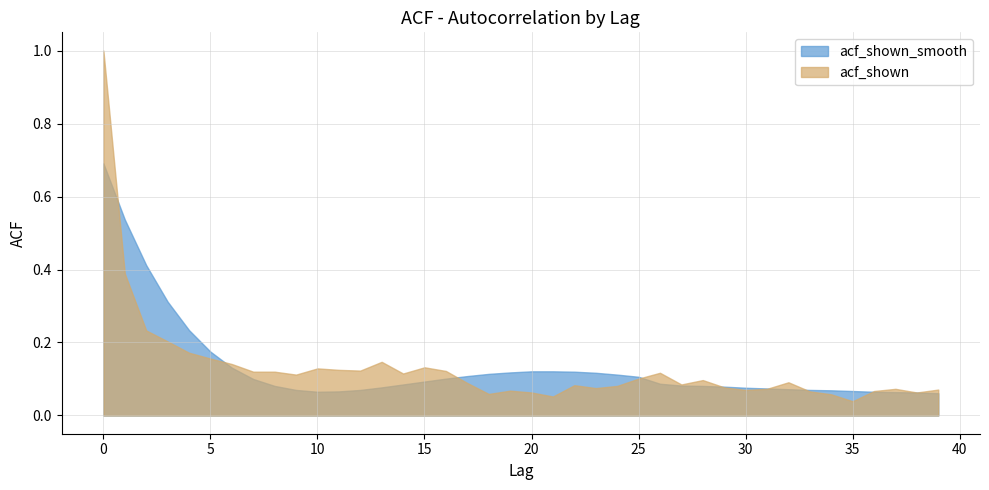

What is the difference between the second highest and minimum values in the acf_shown series?

0.4